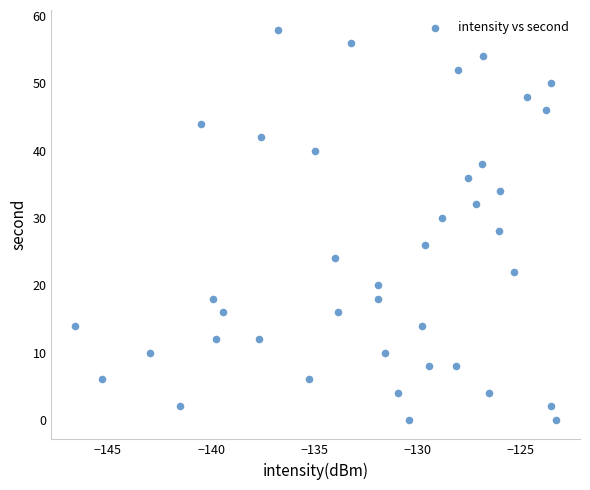

What is the range of Y values (max minus min)?

58